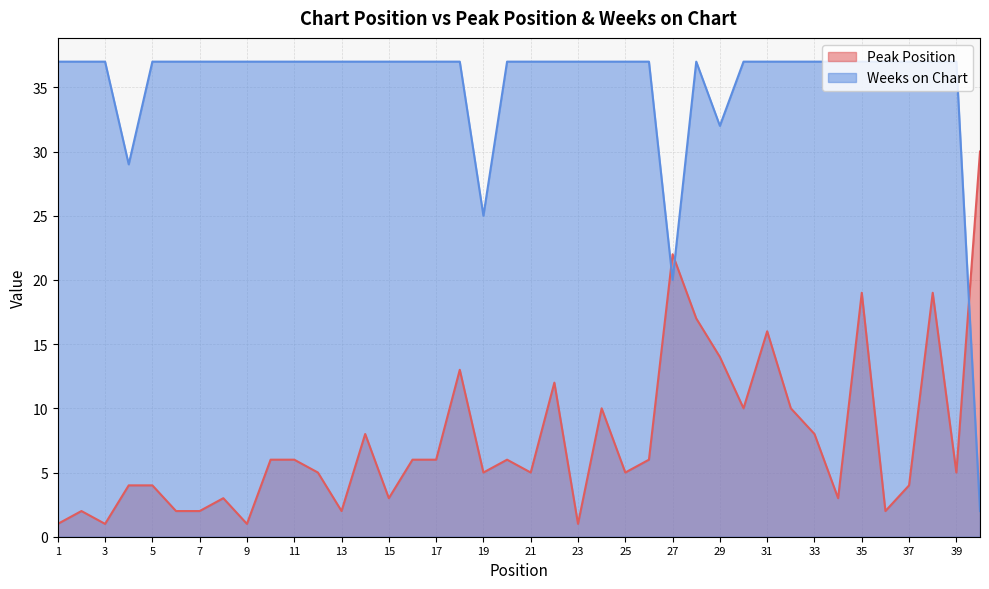

At which label is Peak Position closest to 15?

29